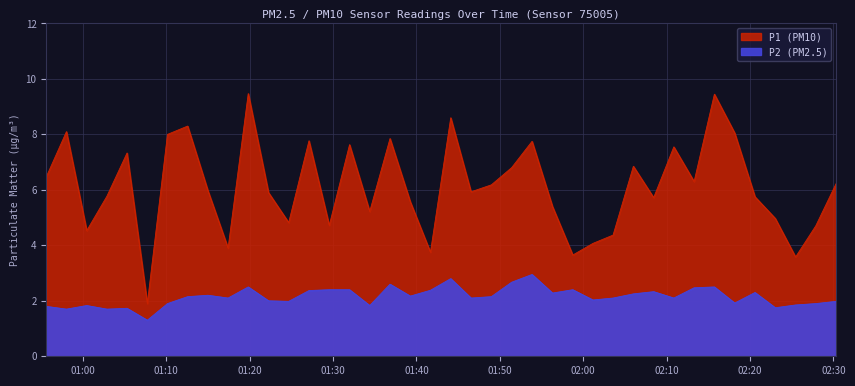

True or false: P1 and P2 cross at least once.

False